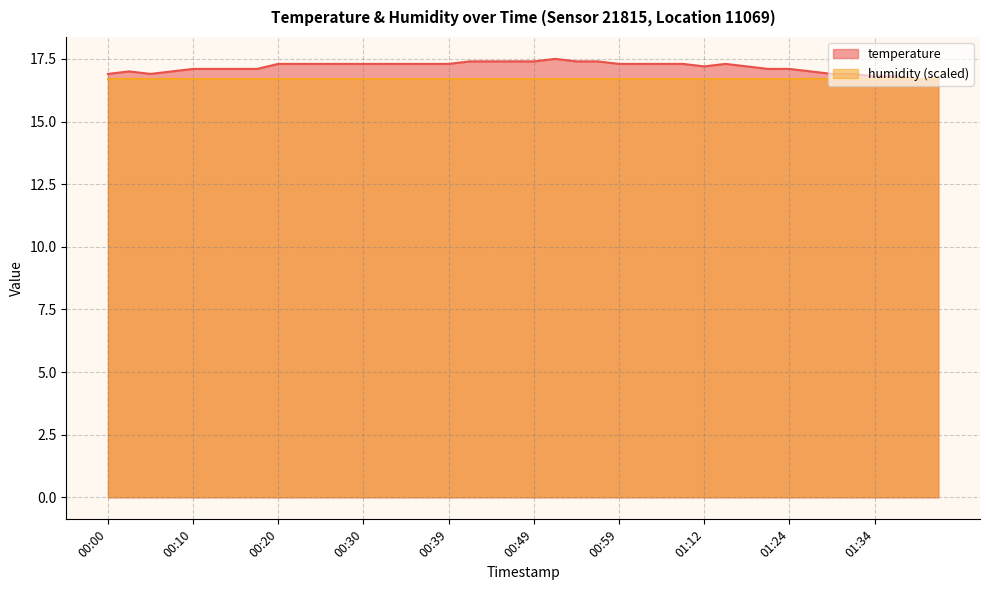

True or false: the data shows 7.0 at 01:22.

False